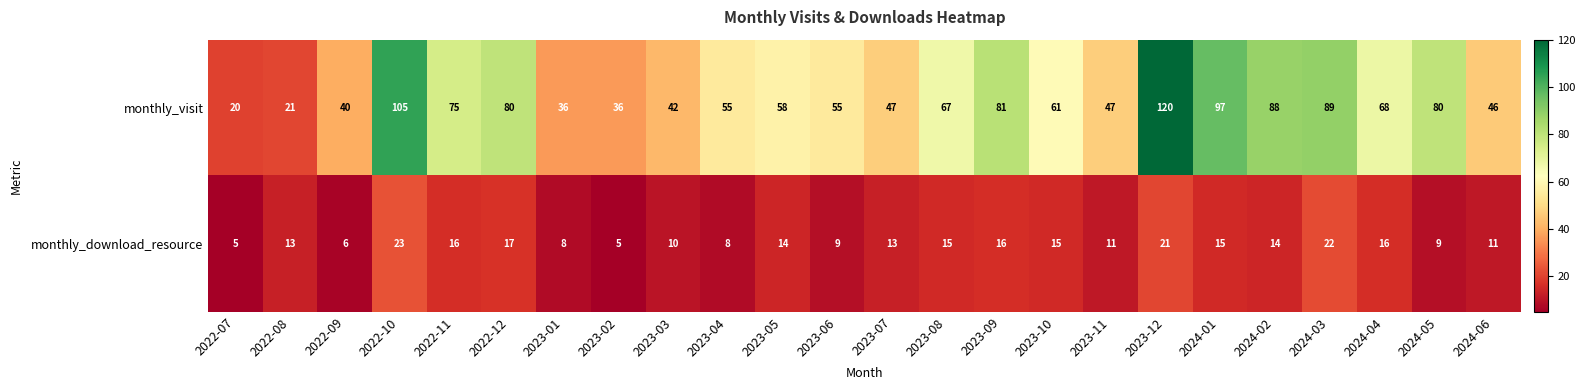

What is the minimum value for monthly_visit?

20